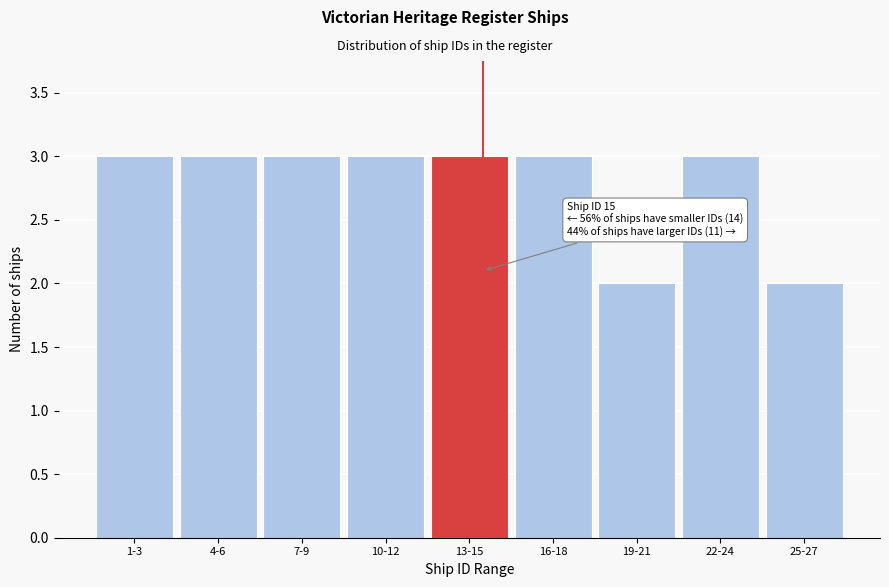

Reading right to left, transcribe all the data shown in this chart.

25-27=2	22-24=3	19-21=2	16-18=3	13-15=3	10-12=3	7-9=3	4-6=3	1-3=3